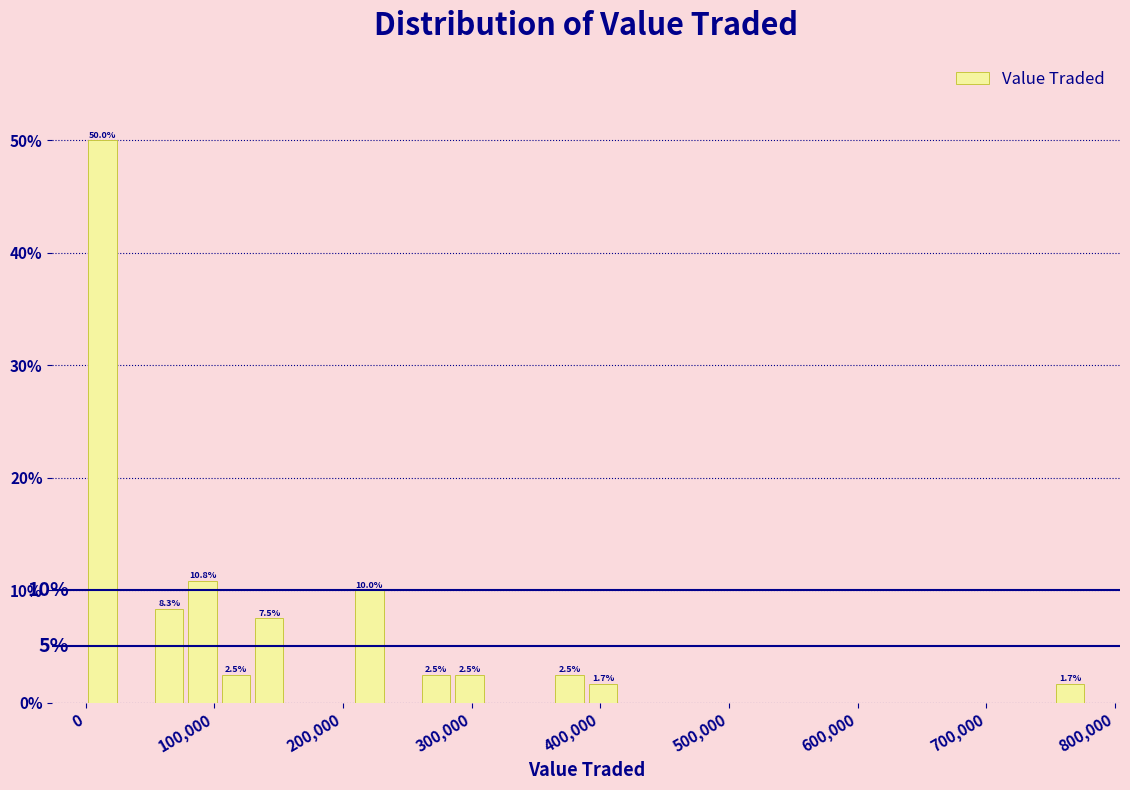

Around what value on the x-axis is the tallest bar? Give the approximate position of its centre, as read against the axis.

10000